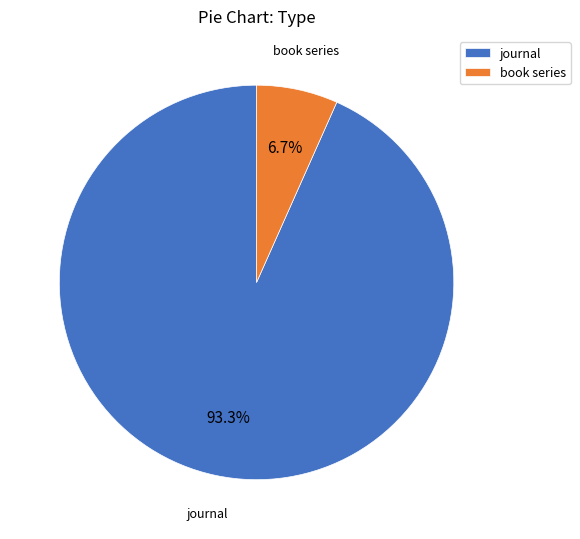

How much of the chart is everything except journal?

6.7%